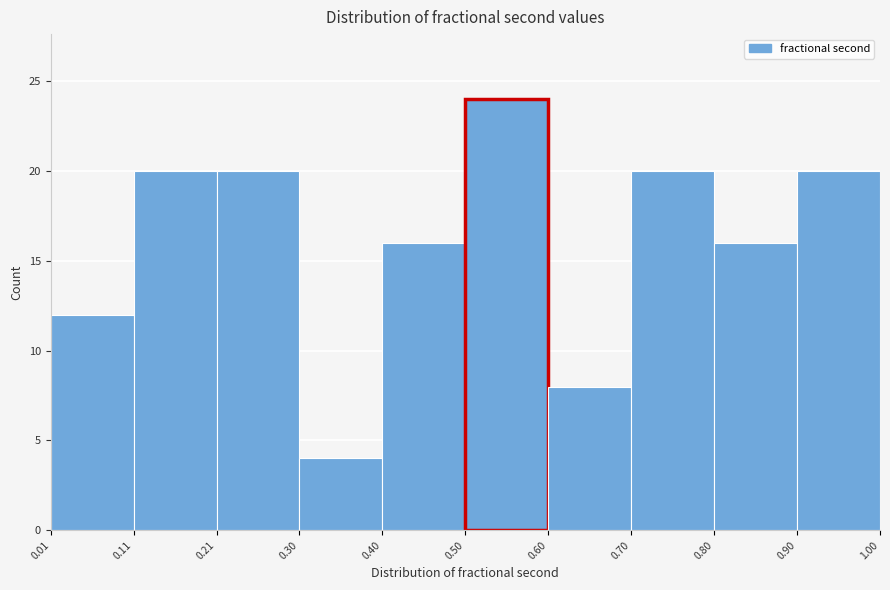

Reading left to right, transcribe this chart: for each bar, give the range it covers on the x-axis and its height. The values are not printed on the chart, so give them approximately, as read against the axis.

0.01 to 0.11: 12
0.11 to 0.21: 20
0.21 to 0.30: 20
0.30 to 0.40: 4
0.40 to 0.50: 16
0.50 to 0.60: 24
0.60 to 0.70: 8
0.70 to 0.80: 20
0.80 to 0.90: 16
0.90 to 1.00: 20